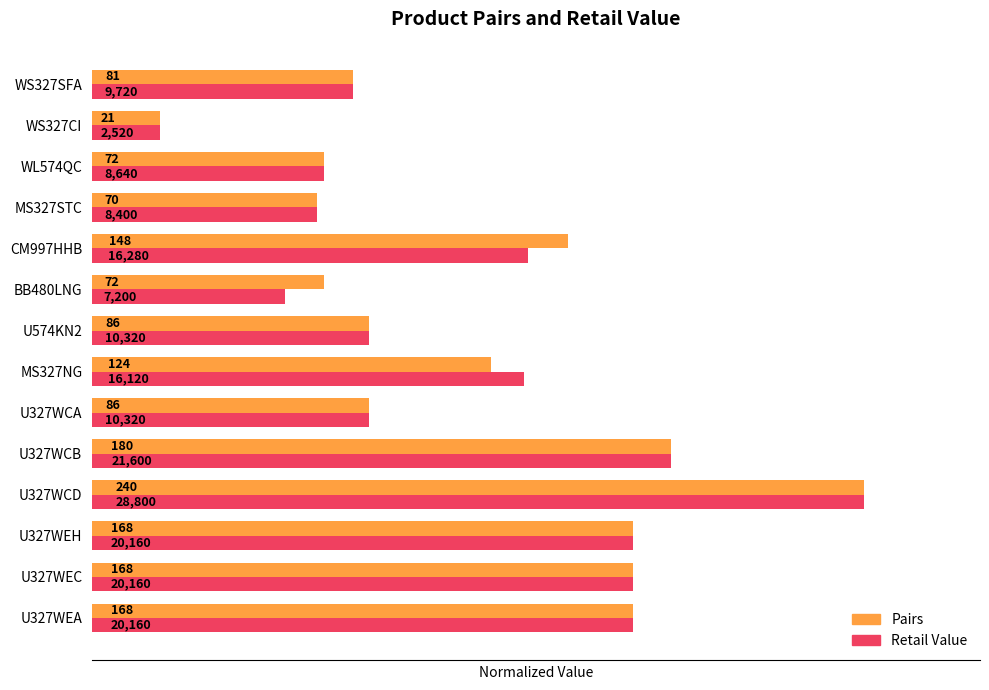

Which series has the widest spread of values?

Pairs